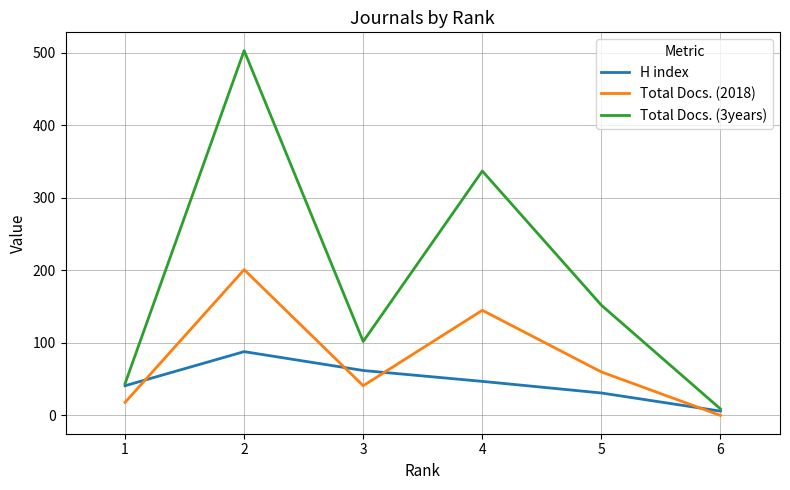

What is the difference between the second highest and second lowest values in the Total Docs. (3years) series?

293